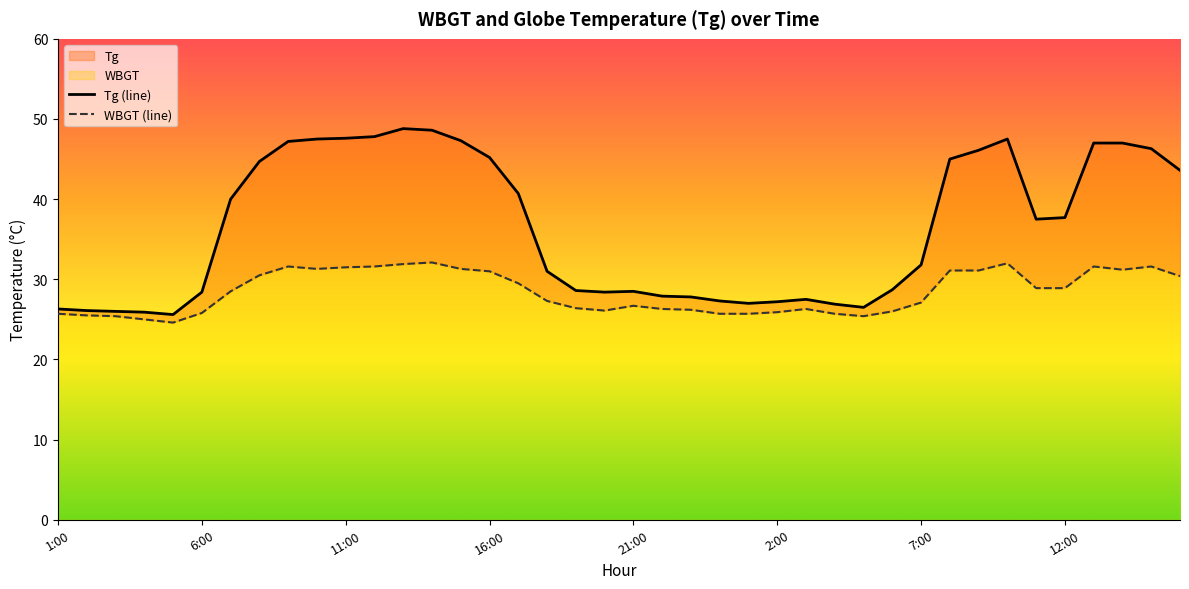

What is the average value of the WBGT series?

28.4